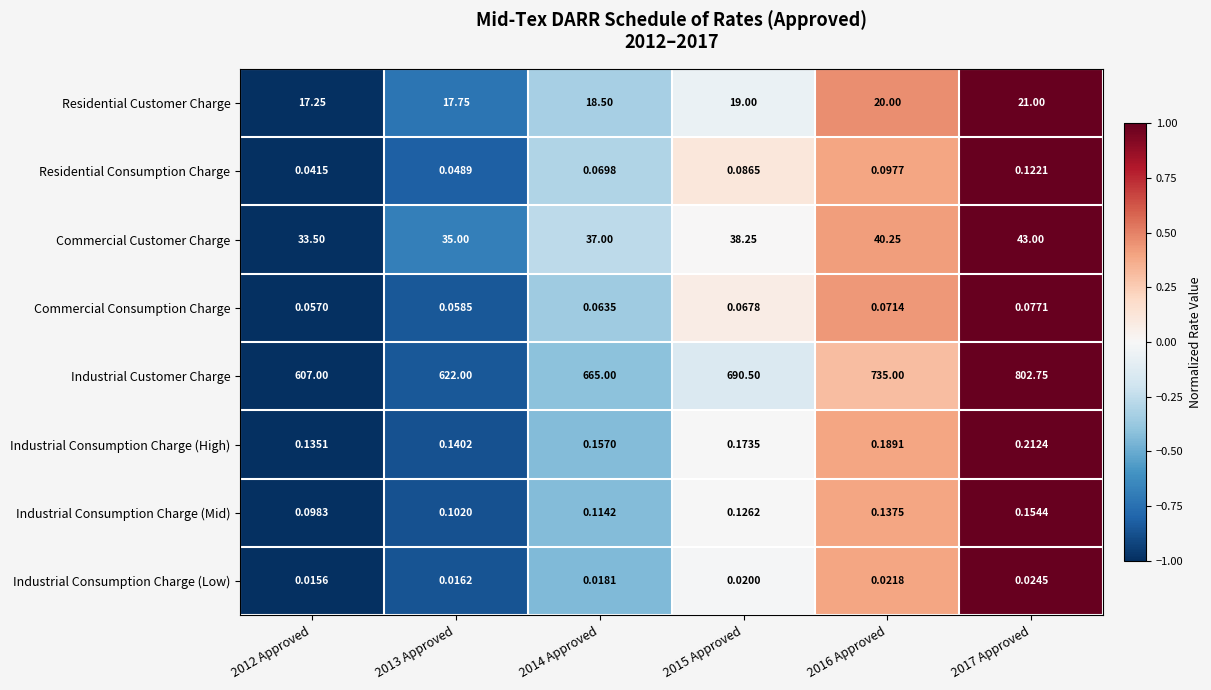

Which category has the lowest value across all series?

2012 Approved